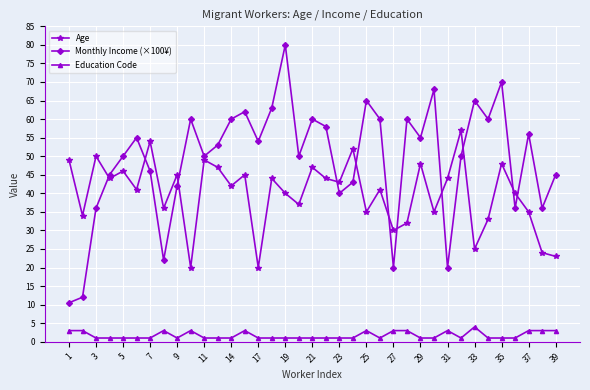

What is the minimum value for Age?

20.0